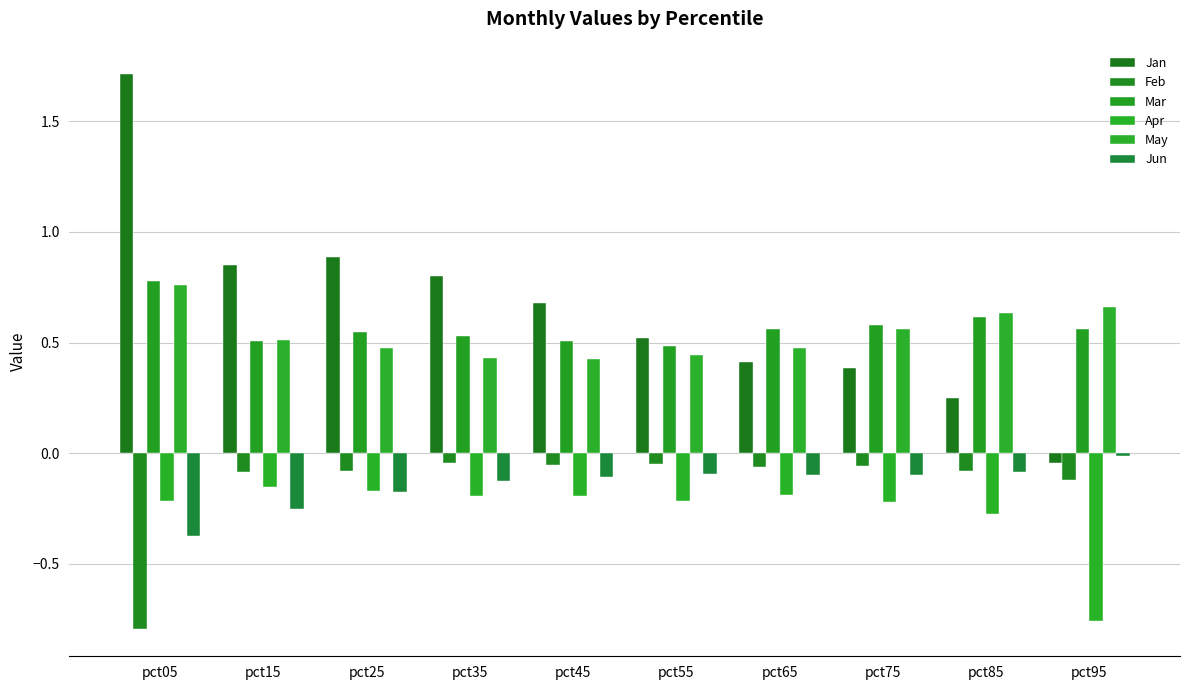

At which label does Mar reach its minimum?

pct55